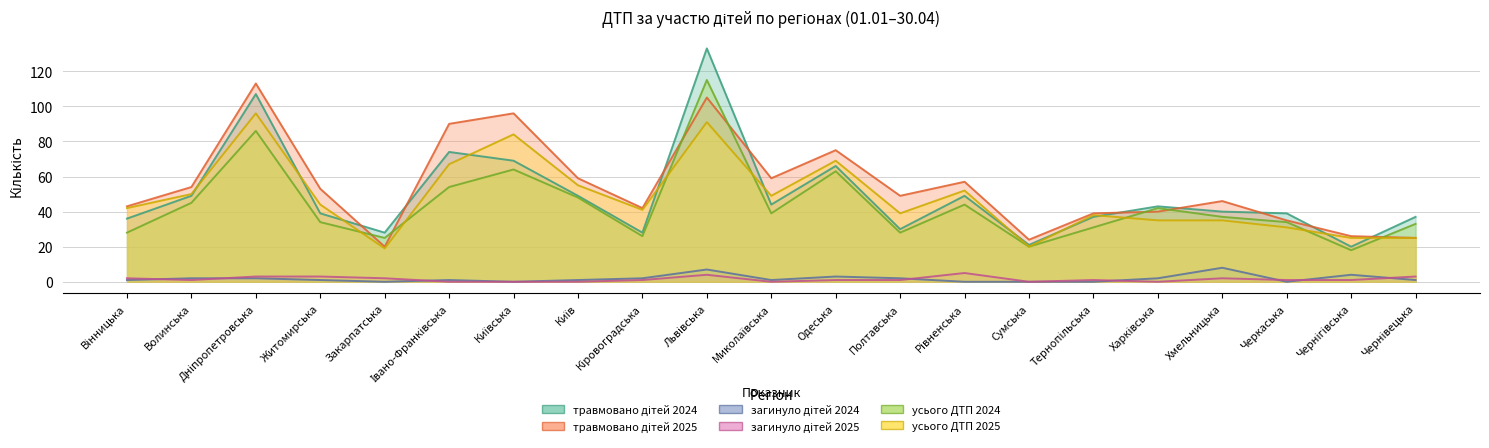

Rank the series at Київська from highest to lowest value.

травмовано дітей 2025, усього ДТП 2025, травмовано дітей 2024, усього ДТП 2024, загинуло дітей 2024, загинуло дітей 2025